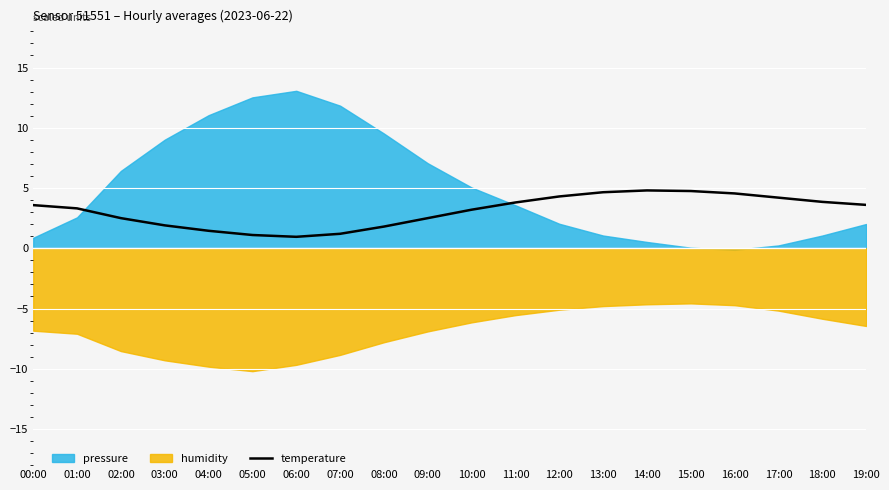

How many categories are shown in the chart?

20